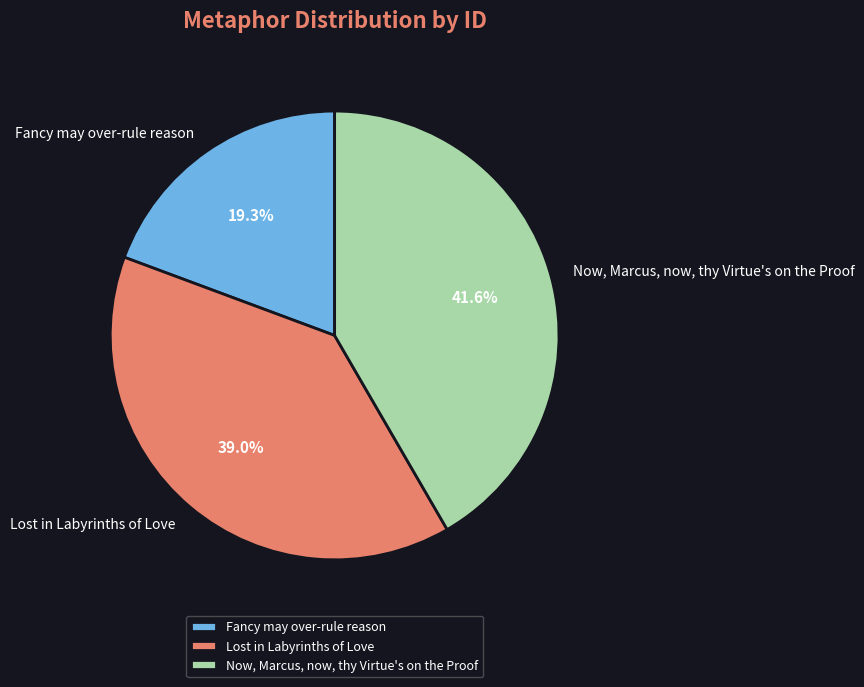

Is there any slice that represents more than half of the pie?

No